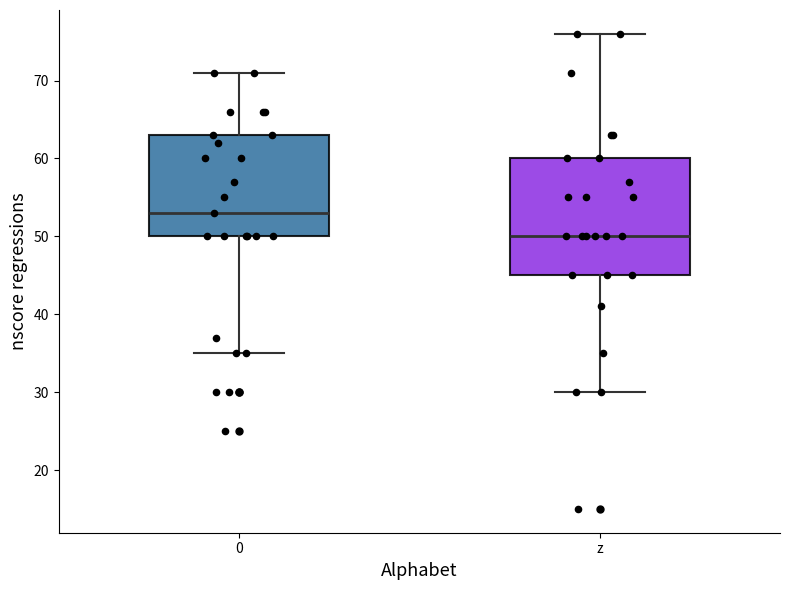

Which box is the tallest, from its lower edge to its upper edge?

z